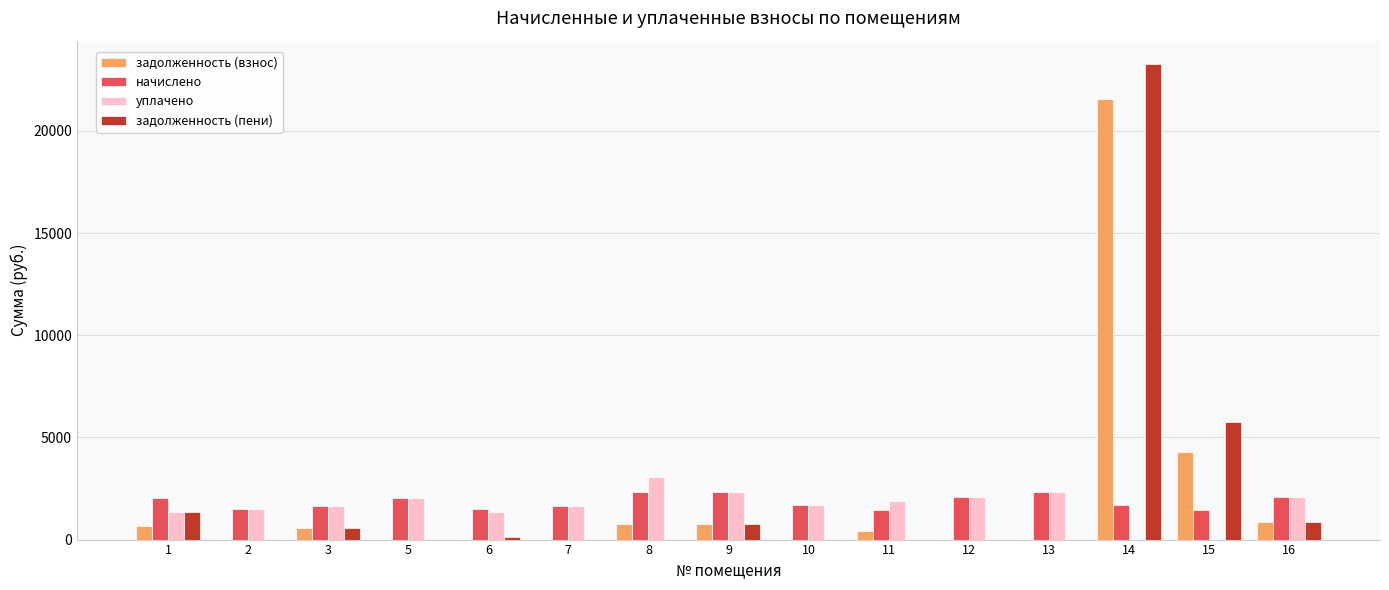

What is the greatest value displayed?

23254.4